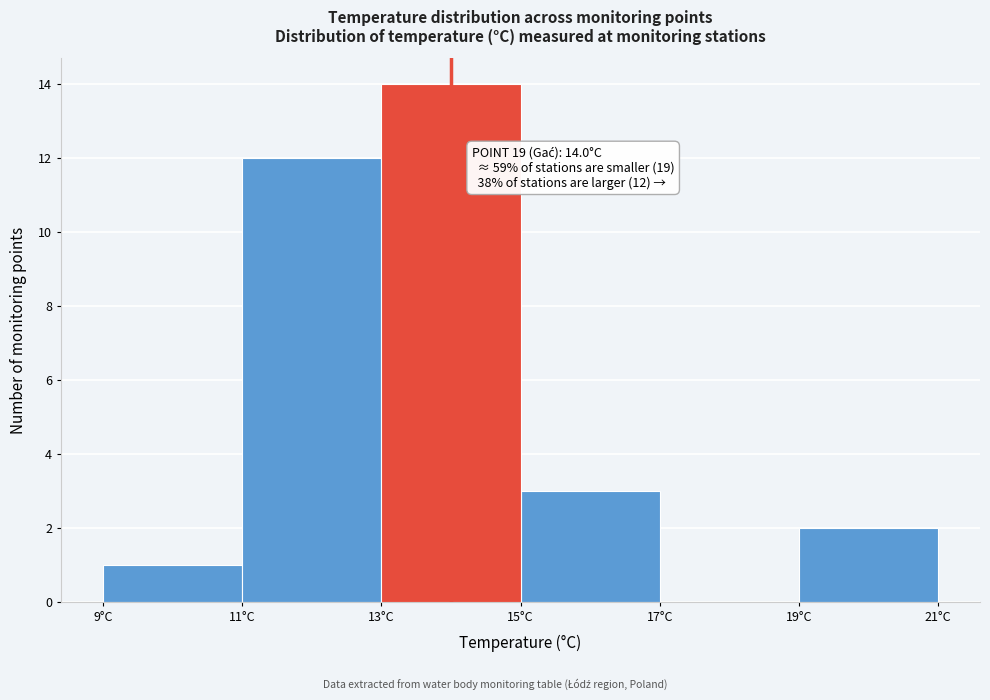

Which range on the x-axis has the tallest bar?

13 to 15